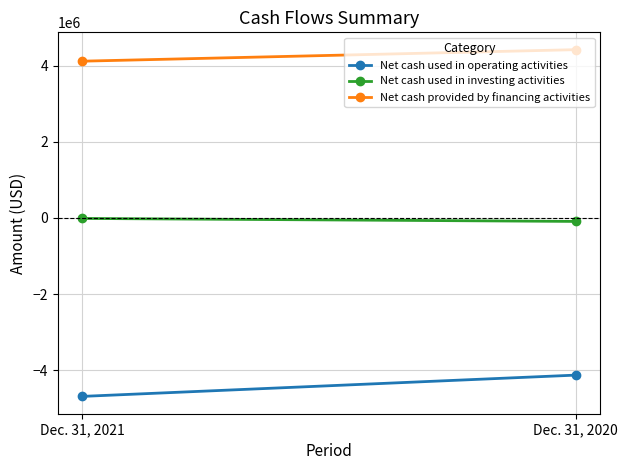

Is this an area chart (filled region under the line)?

No